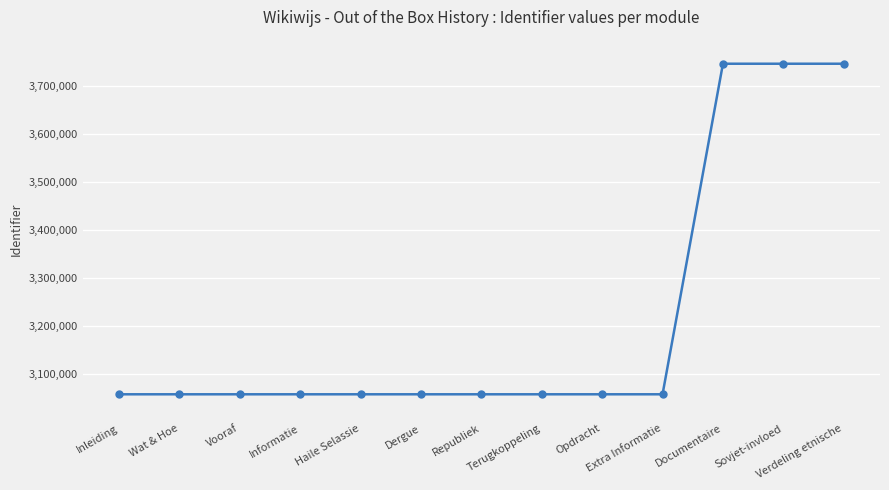

What is the change in value from Informatie to Terugkoppeling?

+1